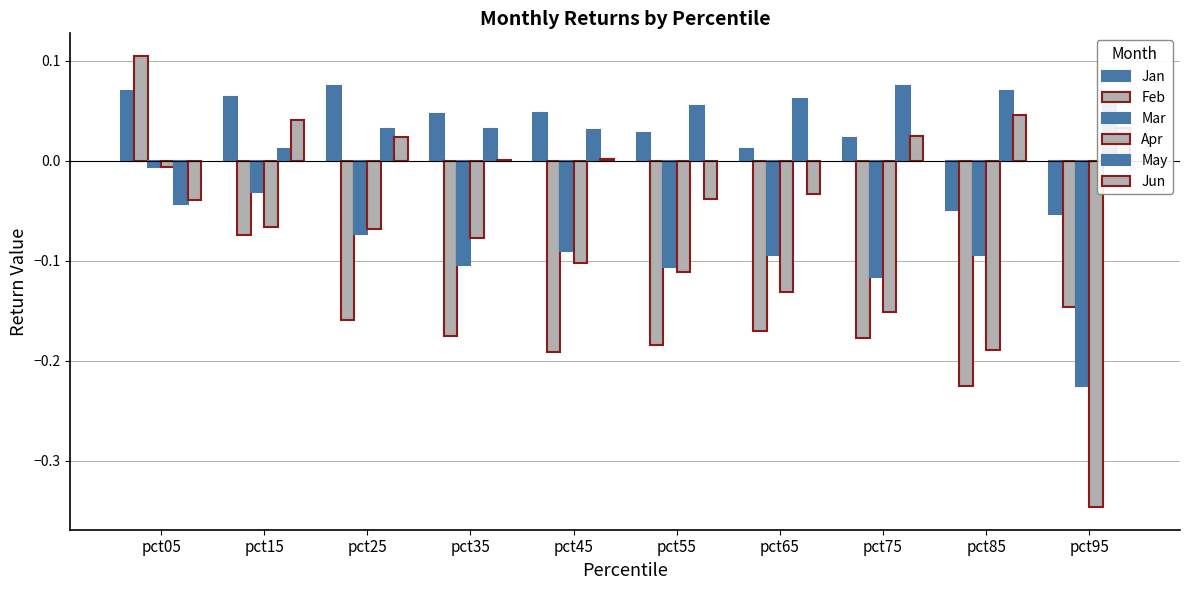

Count the number of data series in this chart.

6